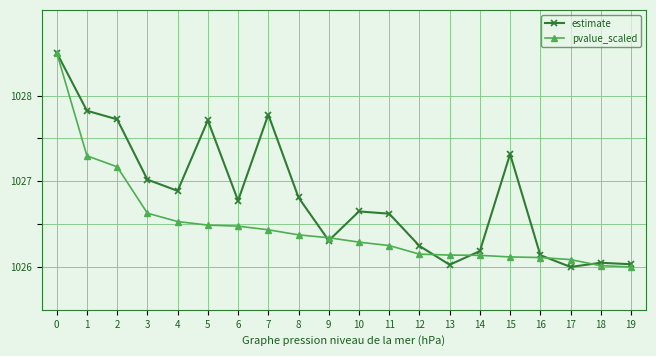

What is the approximate value of pvalue_scaled at 0?

1028.5